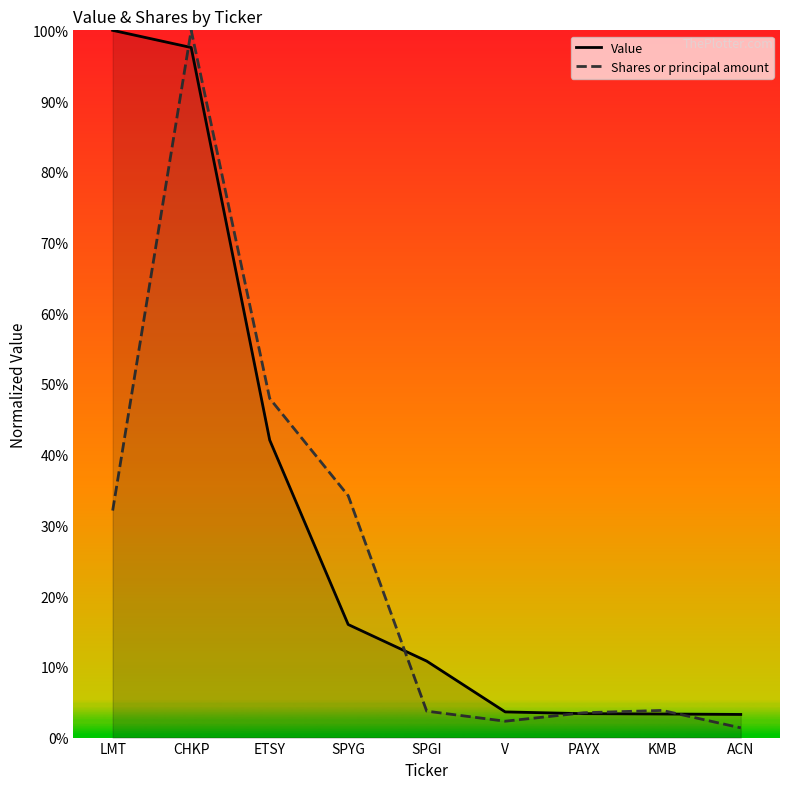

What is the approximate value of Value at KMB?

3.3